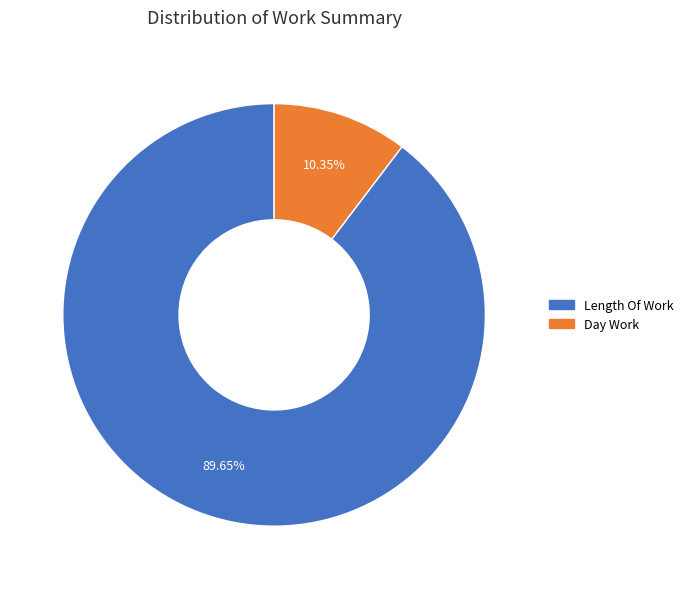

Does any single category account for the majority?

Yes